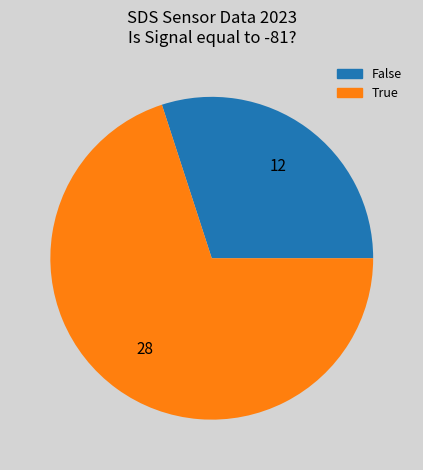

How many slices are in this pie chart?

2